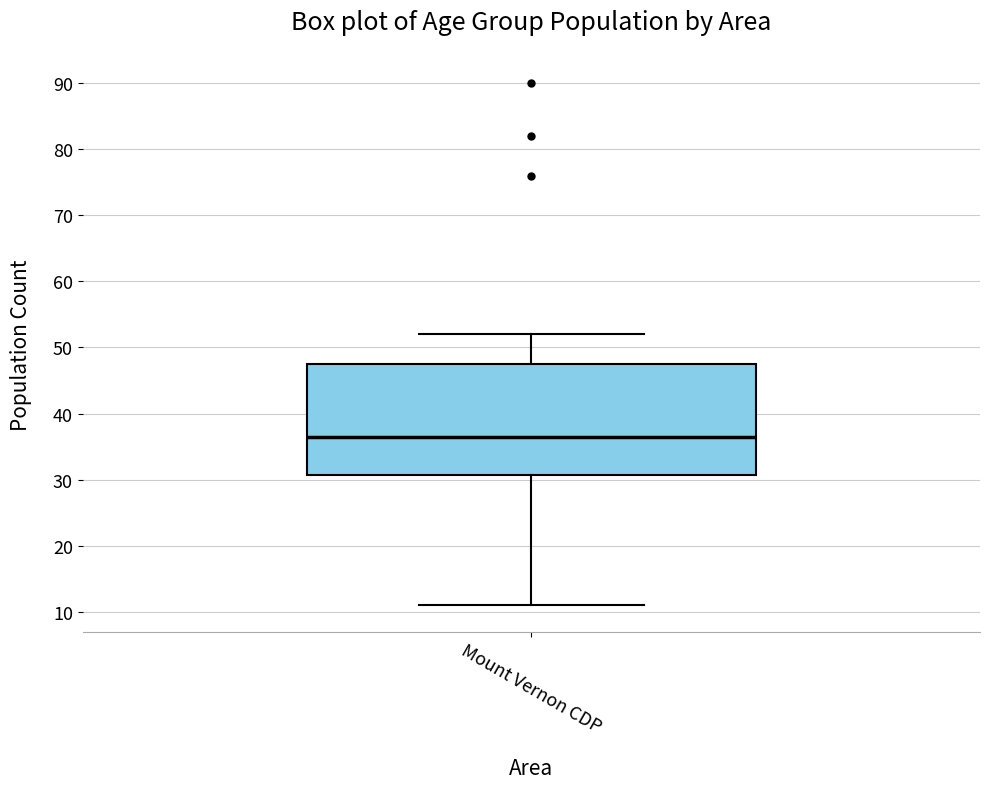

Transcribe this box plot: give where the median line is, the range the box spans, and where the two whiskers end, as read against the y-axis. The values are not printed on the chart, so give them approximately, as read against the axis.

median 37, box 31 to 48, whiskers 11 to 52